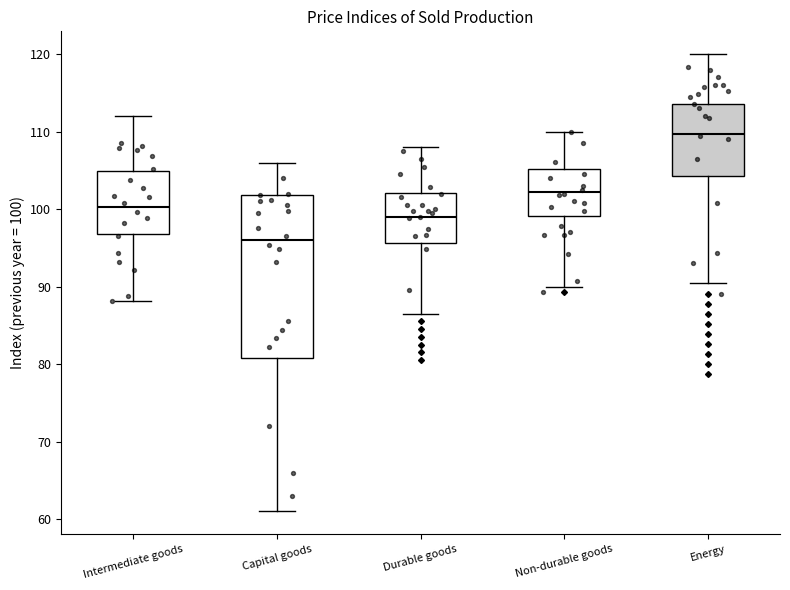

Where is the lower edge of the box for Durable goods on the y-axis? The values are not printed on the chart, so give them approximately, as read against the axis.

96